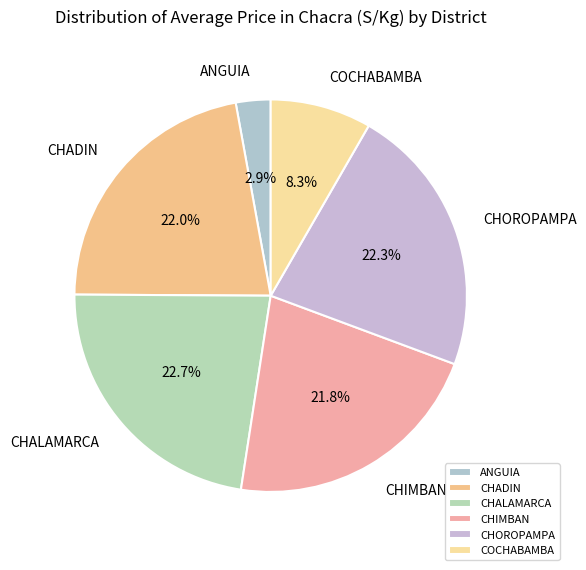

To the nearest percent, what is the difference between the largest and smallest slice percentages?

20%